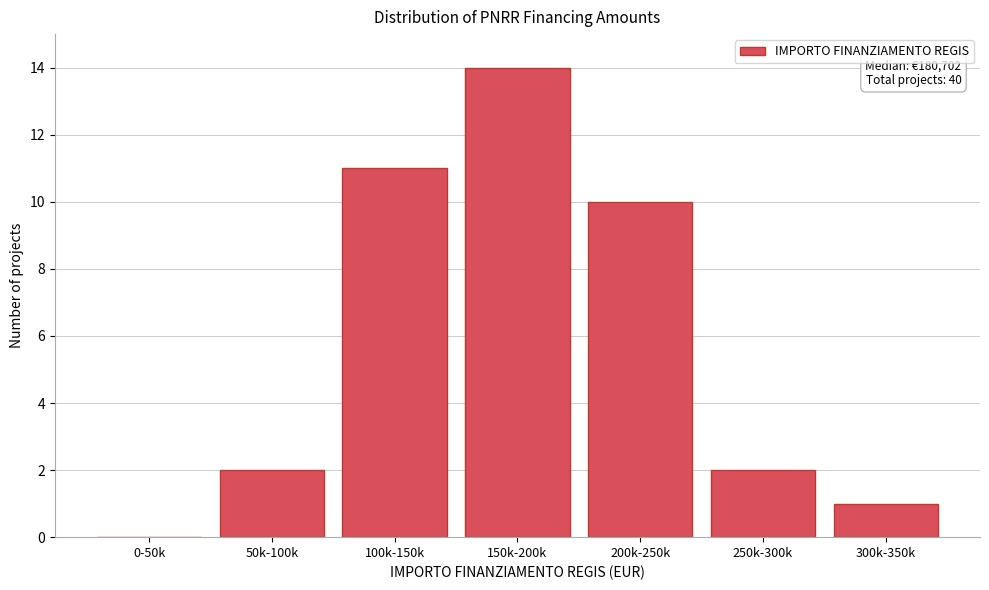

Reading right to left, what are all the values shown in this chart?

300k-350k=1	250k-300k=2	200k-250k=10	150k-200k=14	100k-150k=11	50k-100k=2	0-50k=0